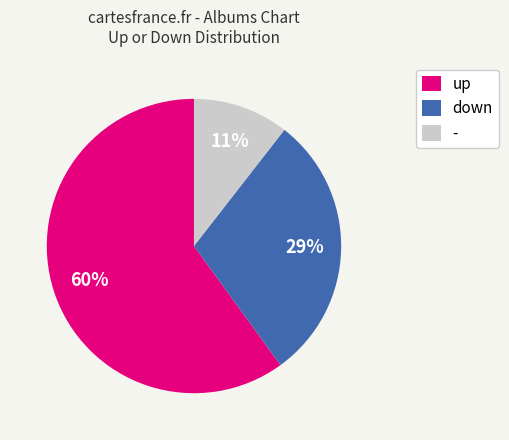

To the nearest percent, what is the average slice percentage?

33%